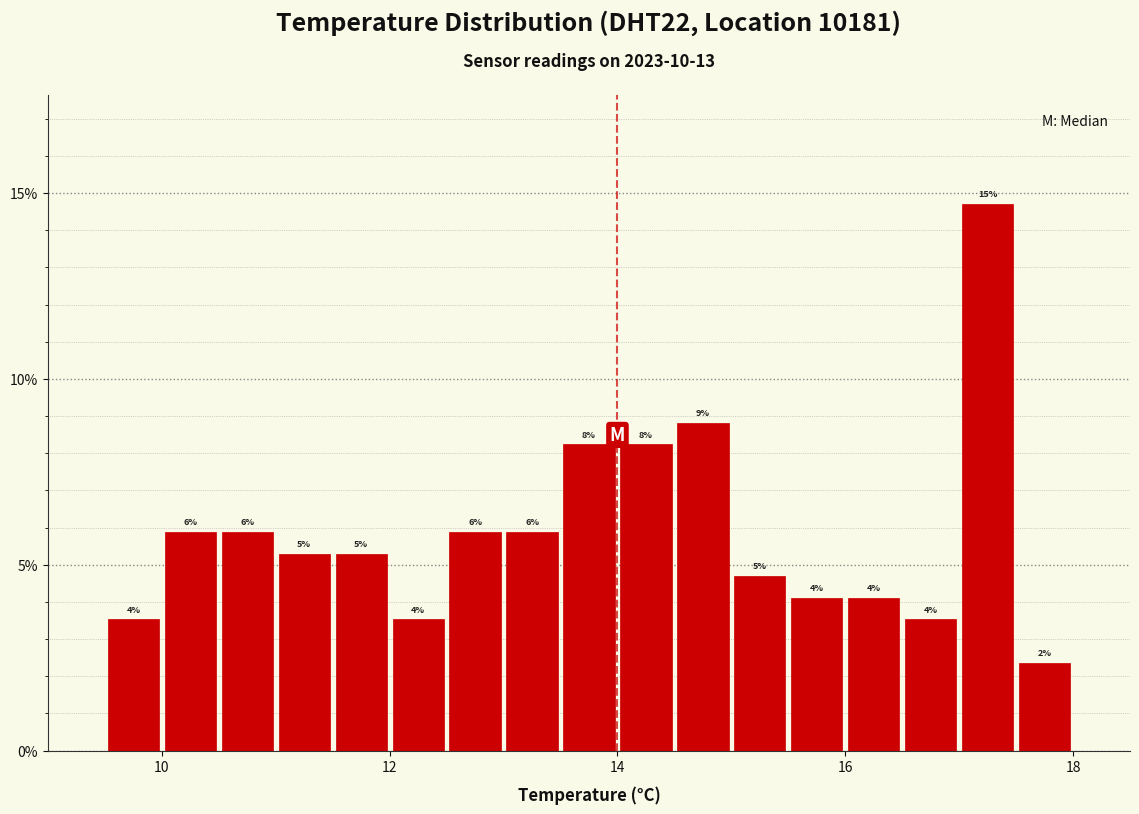

Read against the x-axis, roughly where is the centre of the tallest bar?

17.2